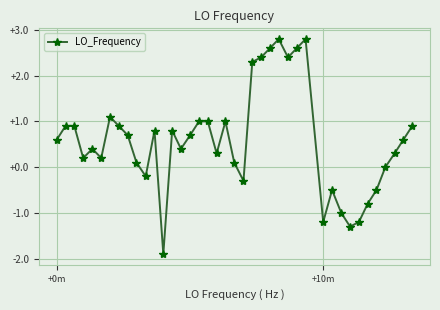

How many series are shown in this chart?

1